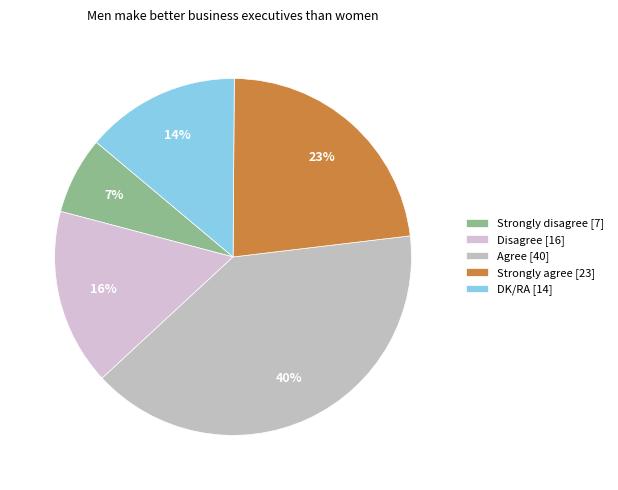

Is it true that Agree is 40% of the pie?

True